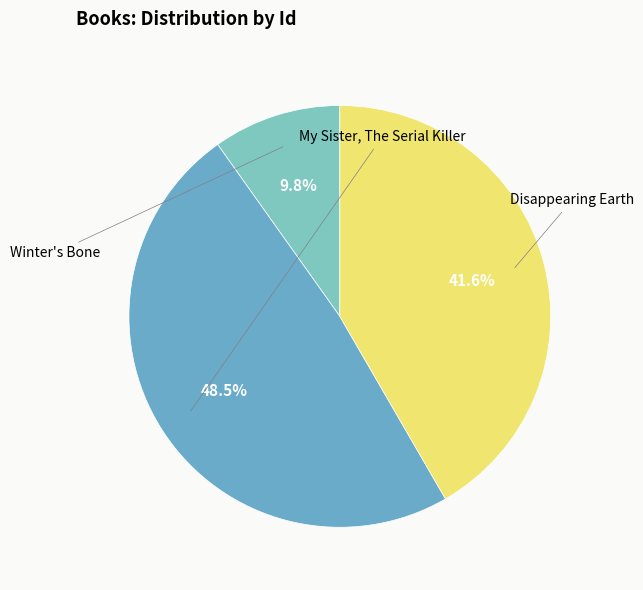

Does any single category account for the majority?

No